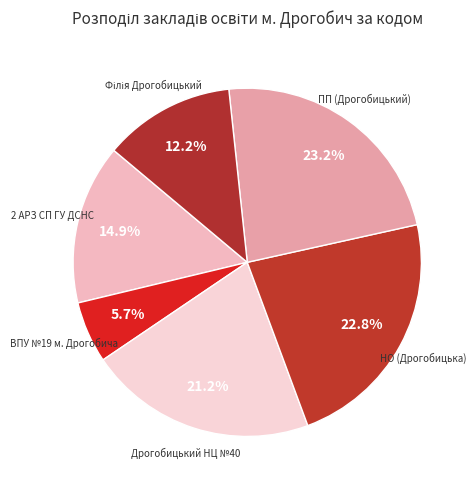

Count the number of slices in the pie.

6